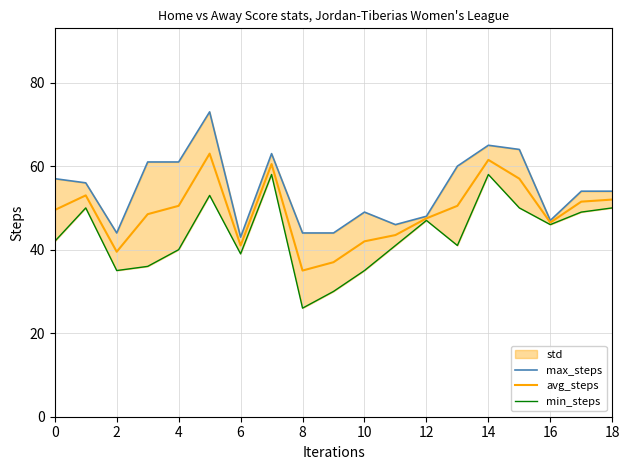

The avg_steps series shows 61.5 at 10. True or false?

False